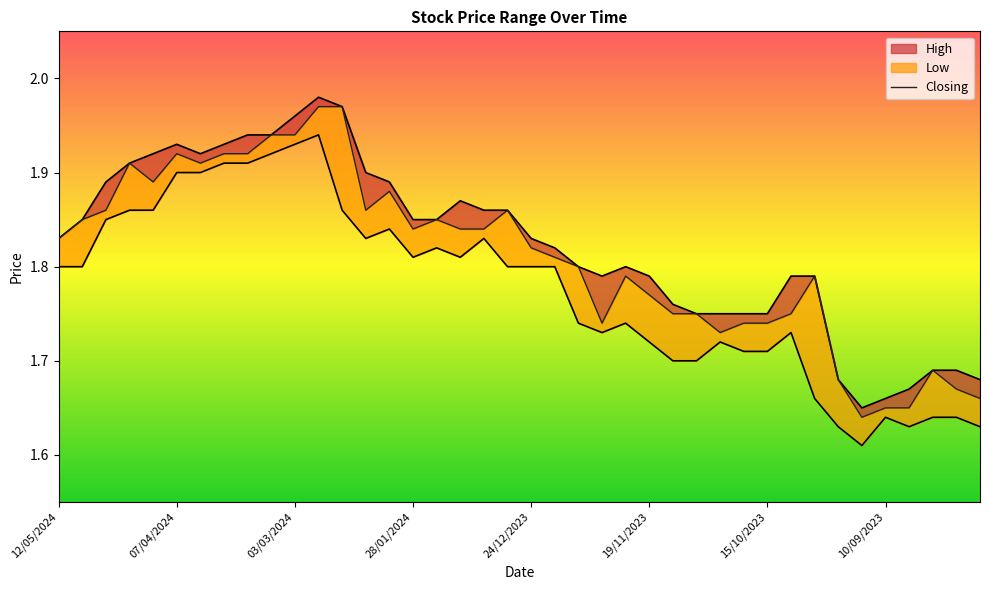

What is the minimum value for Closing?

1.6